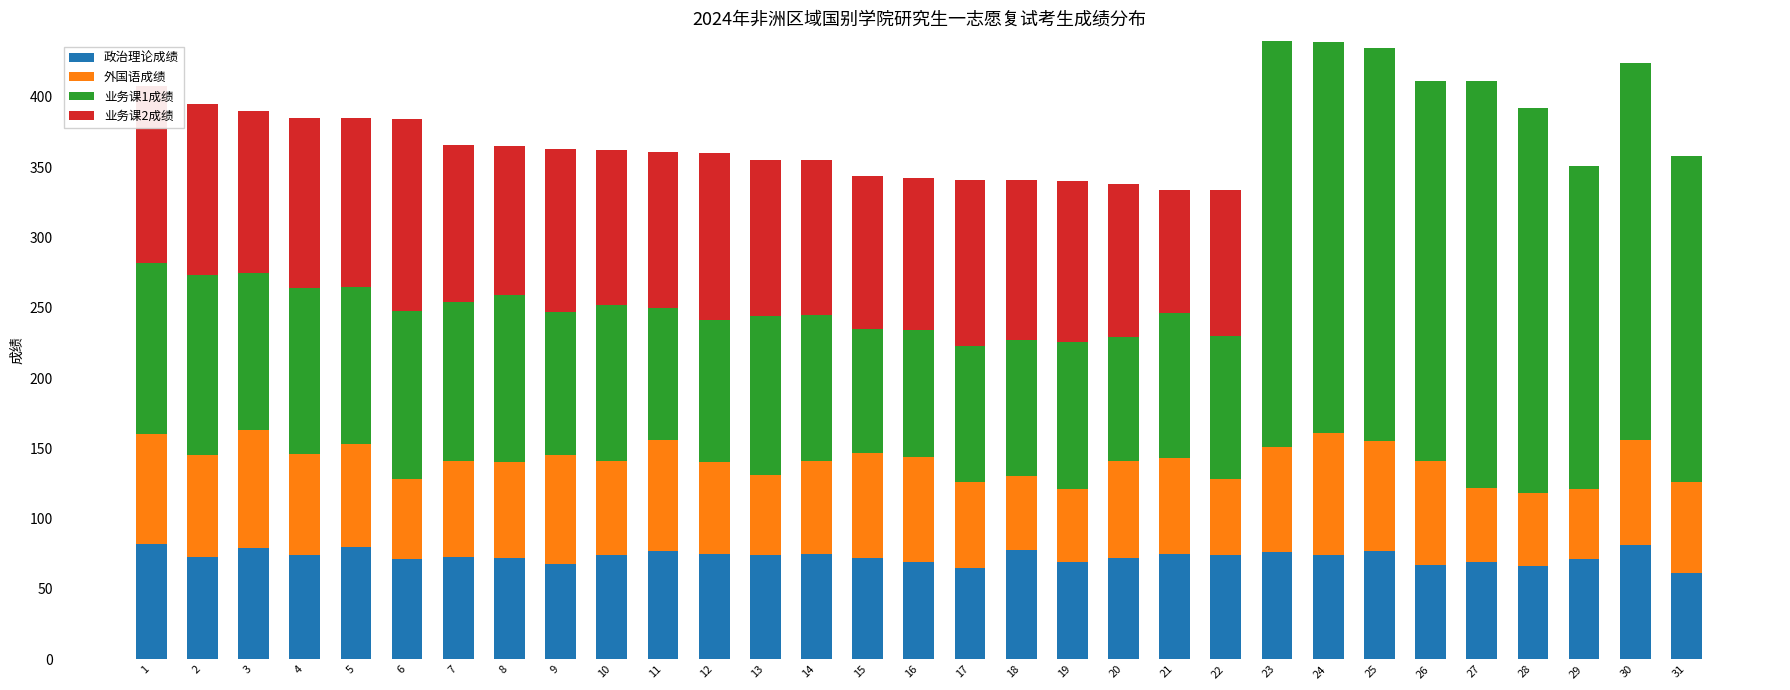

What is the total value across all series at 22?

334